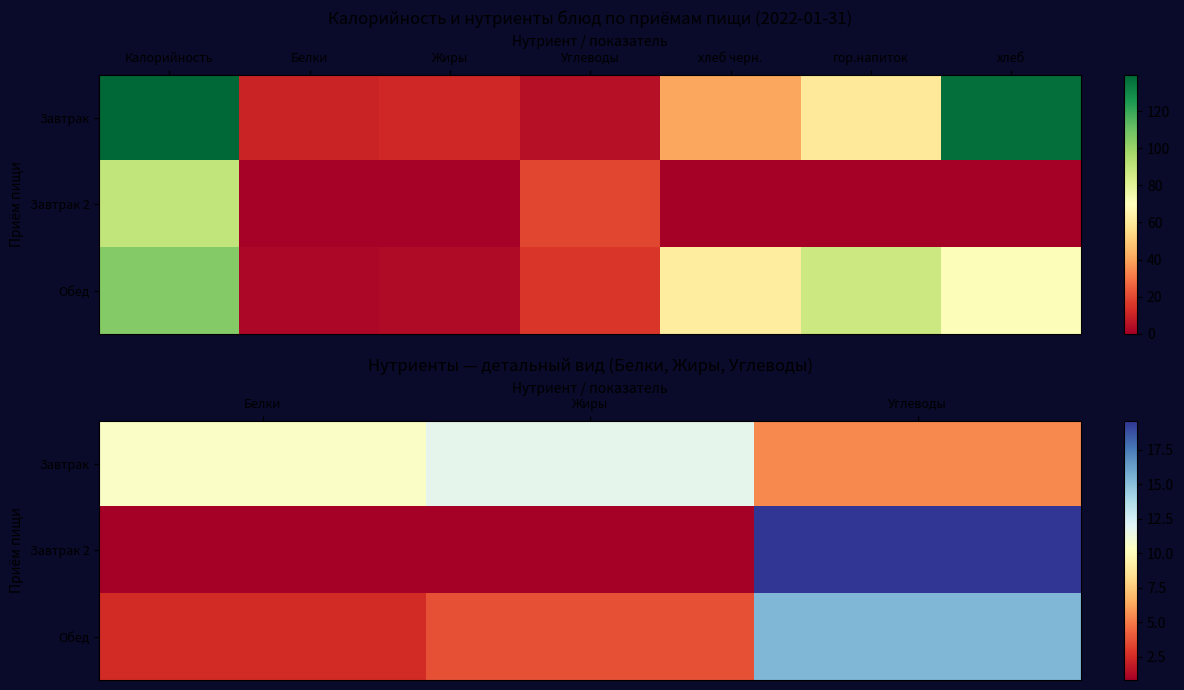

What is the spread (max minus min) of values at Жиры?

10.9